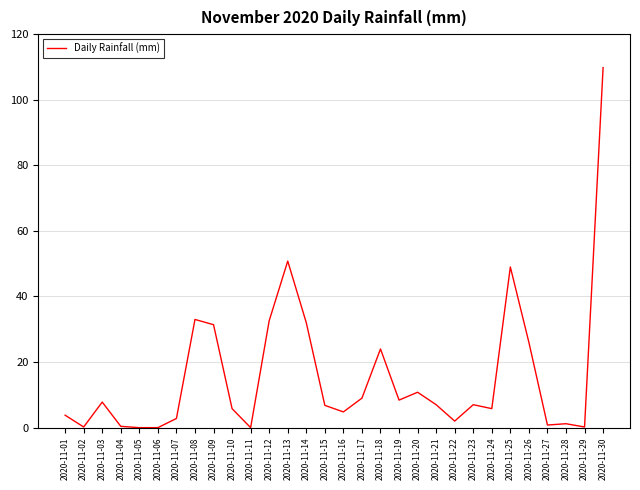

What is the ratio of the value at 2020-11-13 to the value at 2020-11-10?

8.8